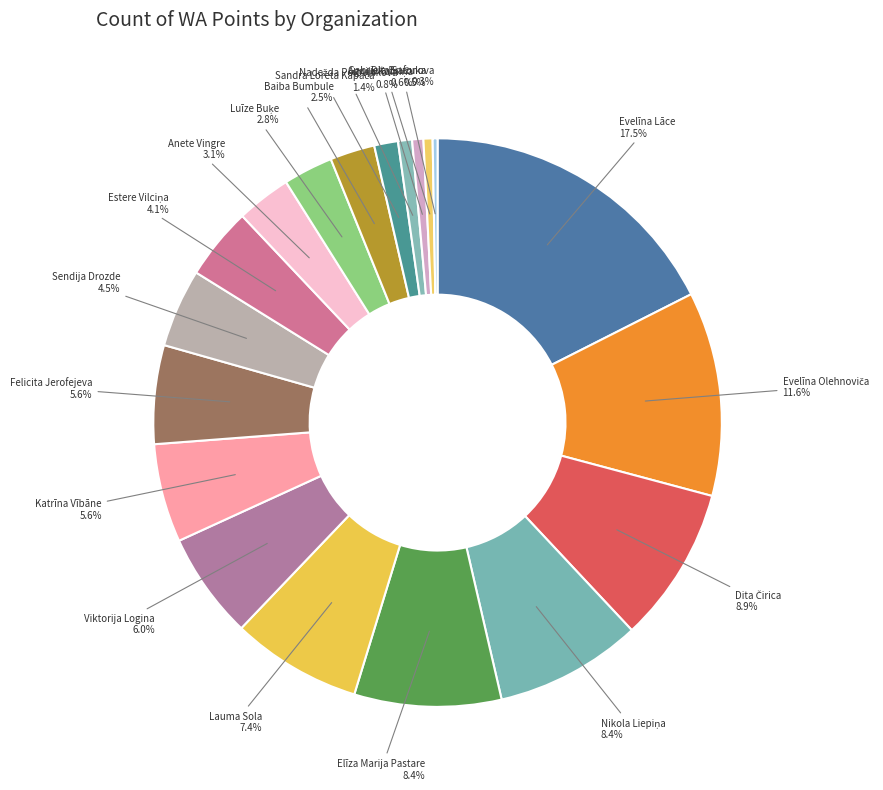

How many segments does this pie chart have?

19